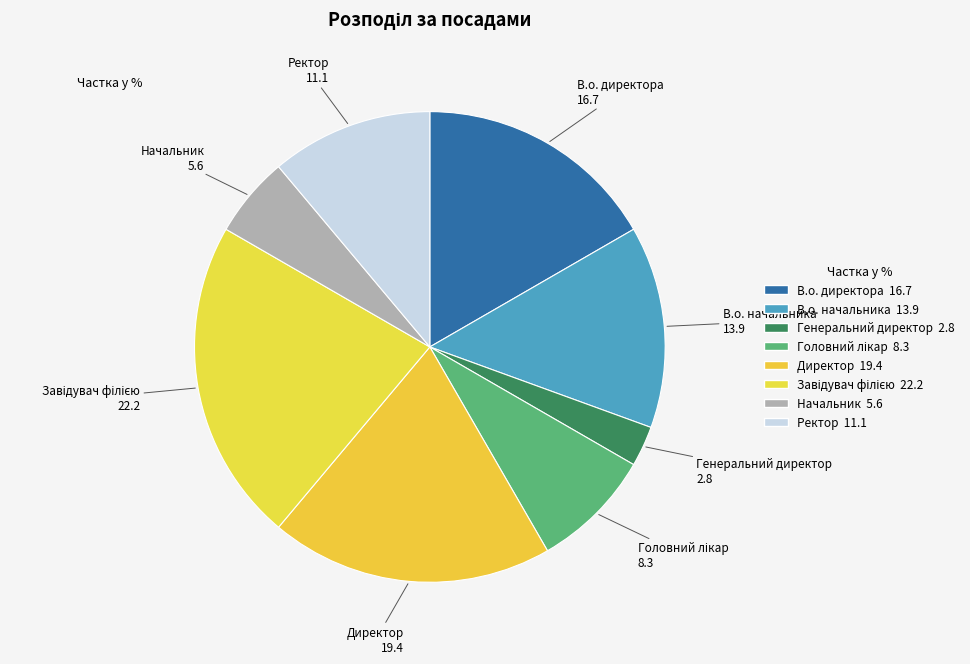

What is the largest slice in the pie chart?

Завідувач філією